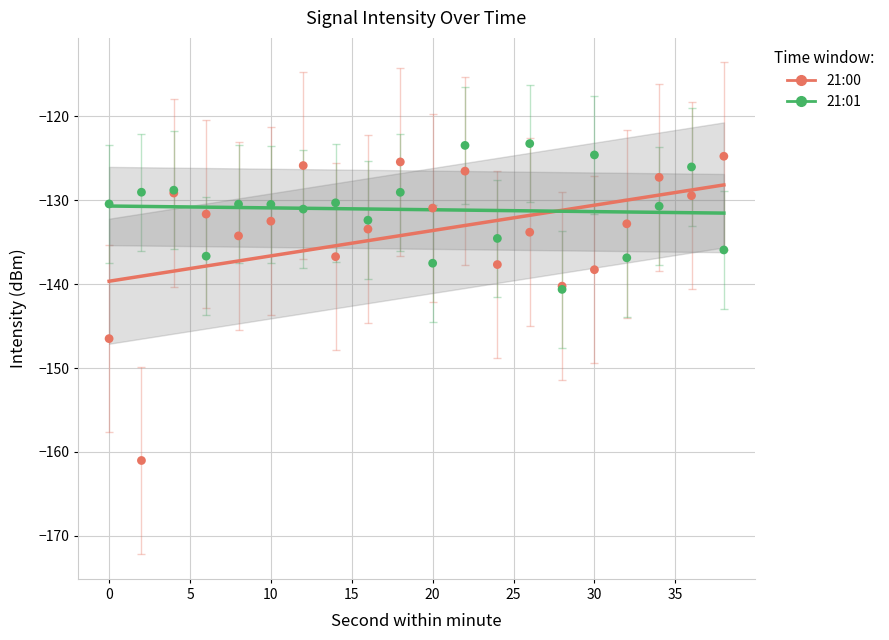

What are all the series names shown in the legend?

21:00, 21:01